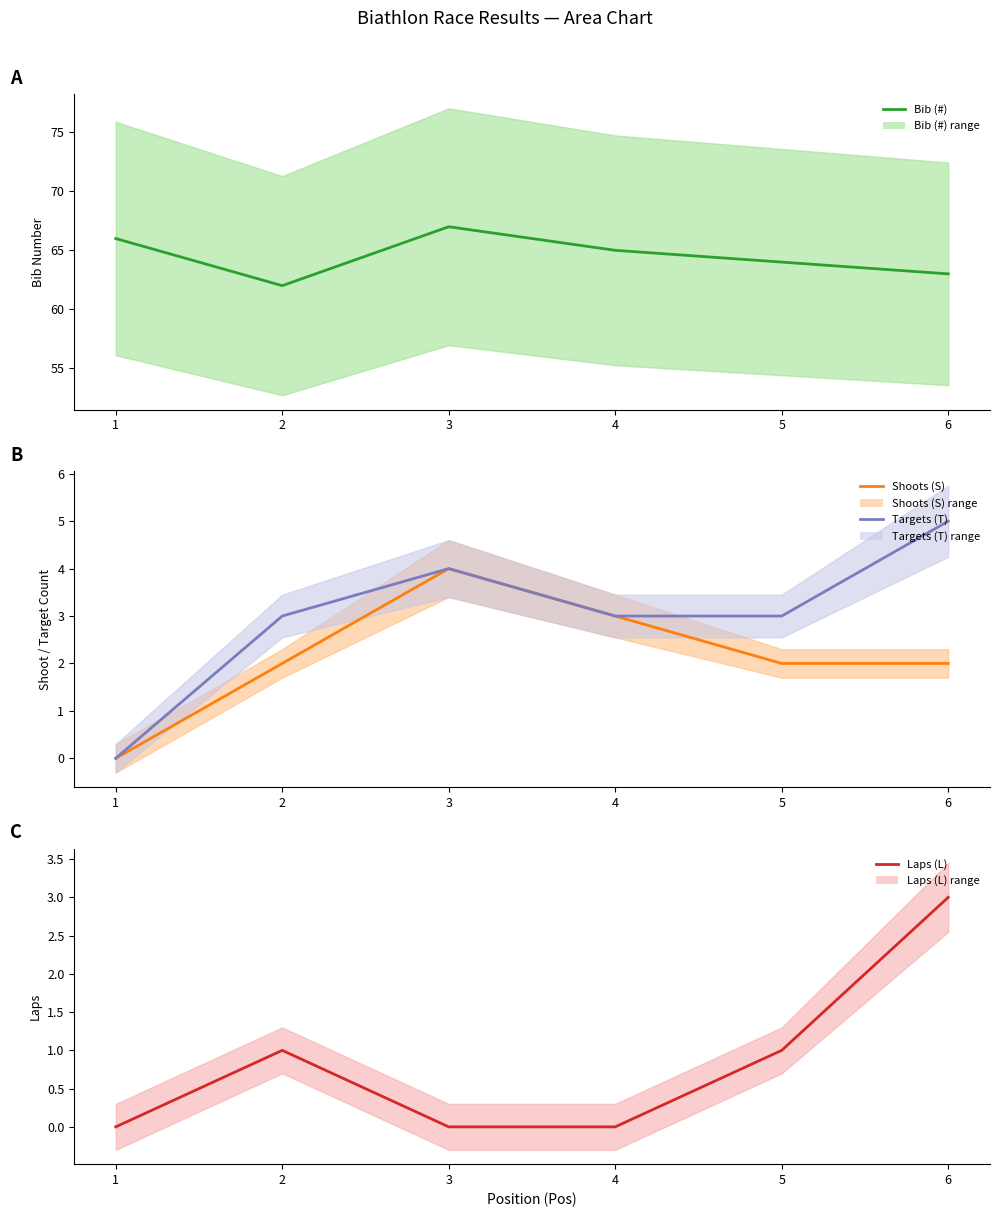

Reading left to right, what are all the values shown in this chart?

Bib (#): 1=66	2=62	3=67	4=65	5=64	6=63
Shoots (S): 1=0	2=2	3=4	4=3	5=2	6=2
Targets (T): 1=0	2=3	3=4	4=3	5=3	6=5
Laps (L): 1=0	2=1	3=0	4=0	5=1	6=3